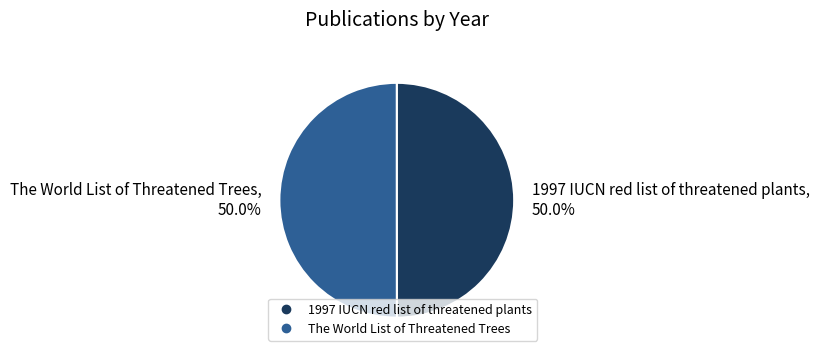

Approximately how many times larger is the value at 1997 IUCN red list of threatened plants compared to The World List of Threatened Trees?

1.0